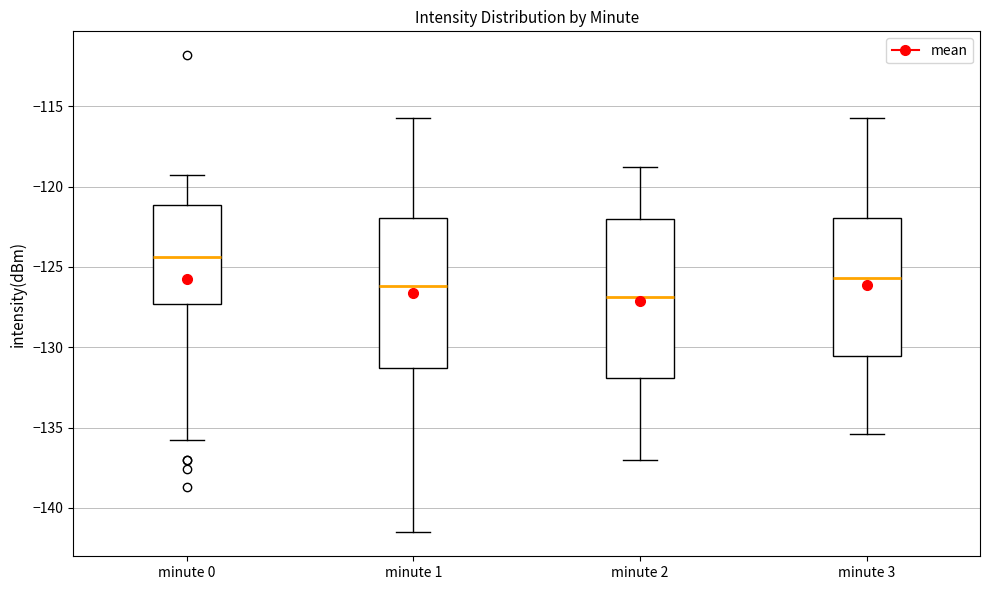

Where does the upper whisker of the box for minute 0 end on the y-axis? The values are not printed on the chart, so give them approximately, as read against the axis.

-119.5